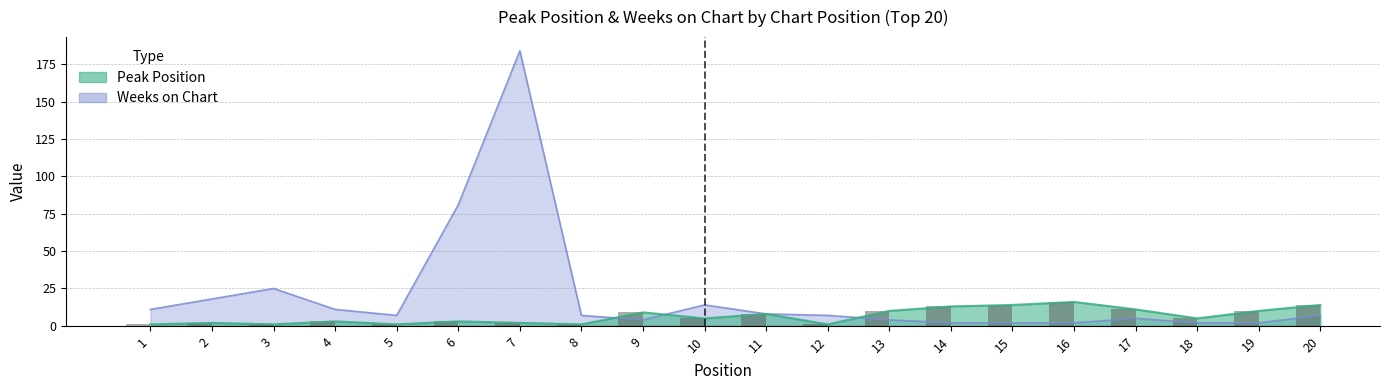

Reading left to right, list all the values displayed in this chart.

Peak Position: 1=1	2=2	3=1	4=3	5=1	6=3	7=2	8=1	9=9	10=5	11=8	12=1	13=10	14=13	15=14	16=16	17=11	18=5	19=10	20=14
Weeks on Chart: 1=11	2=18	3=25	4=11	5=7	6=81	7=184	8=7	9=4	10=14	11=8	12=7	13=4	14=2	15=2	16=2	17=5	18=2	19=2	20=7